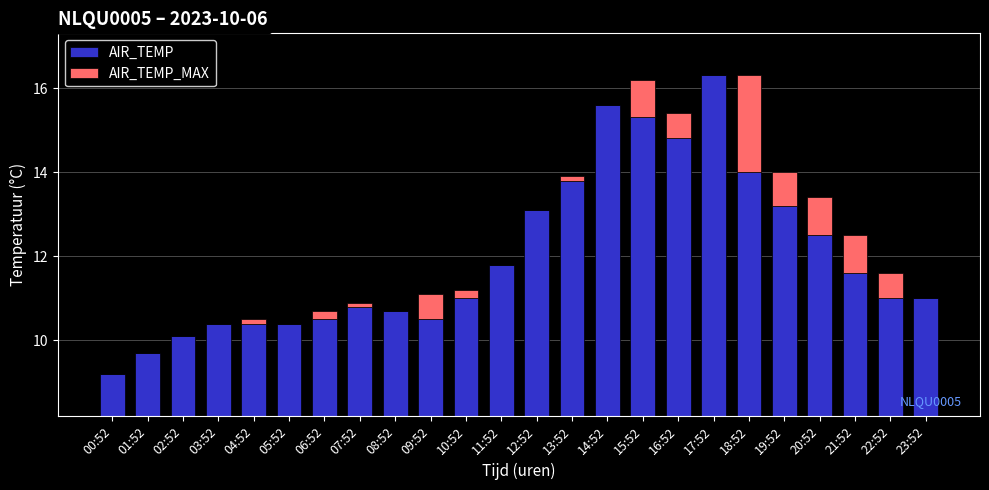

Rank the categories by AIR_TEMP value from highest to lowest.

17:52, 14:52, 15:52, 16:52, 18:52, 13:52, 19:52, 12:52, 20:52, 11:52, 21:52, 10:52, 22:52, 23:52, 07:52, 08:52, 06:52, 09:52, 03:52, 04:52, 05:52, 02:52, 01:52, 00:52